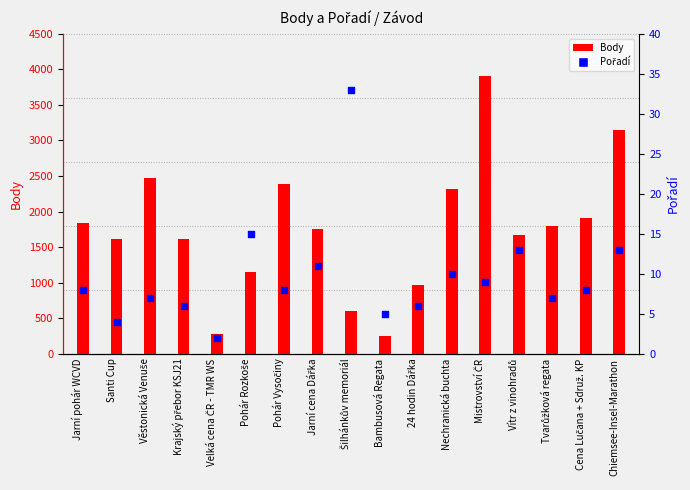

What are all the series names shown in the legend?

Body, Pořadí